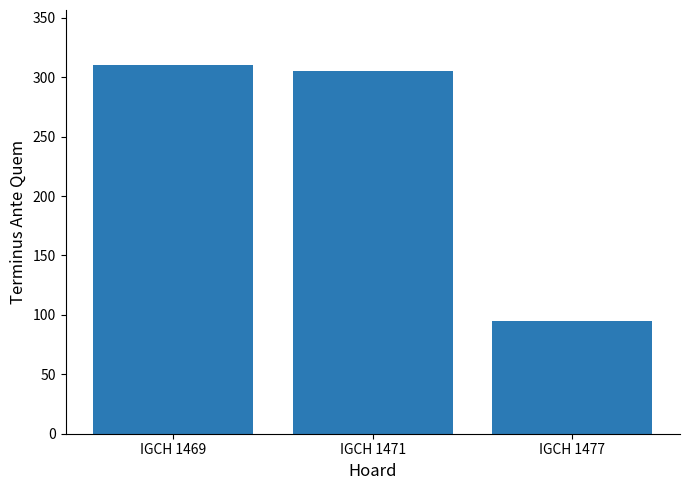

The chart shows a value of 95 at IGCH 1477. True or false?

True